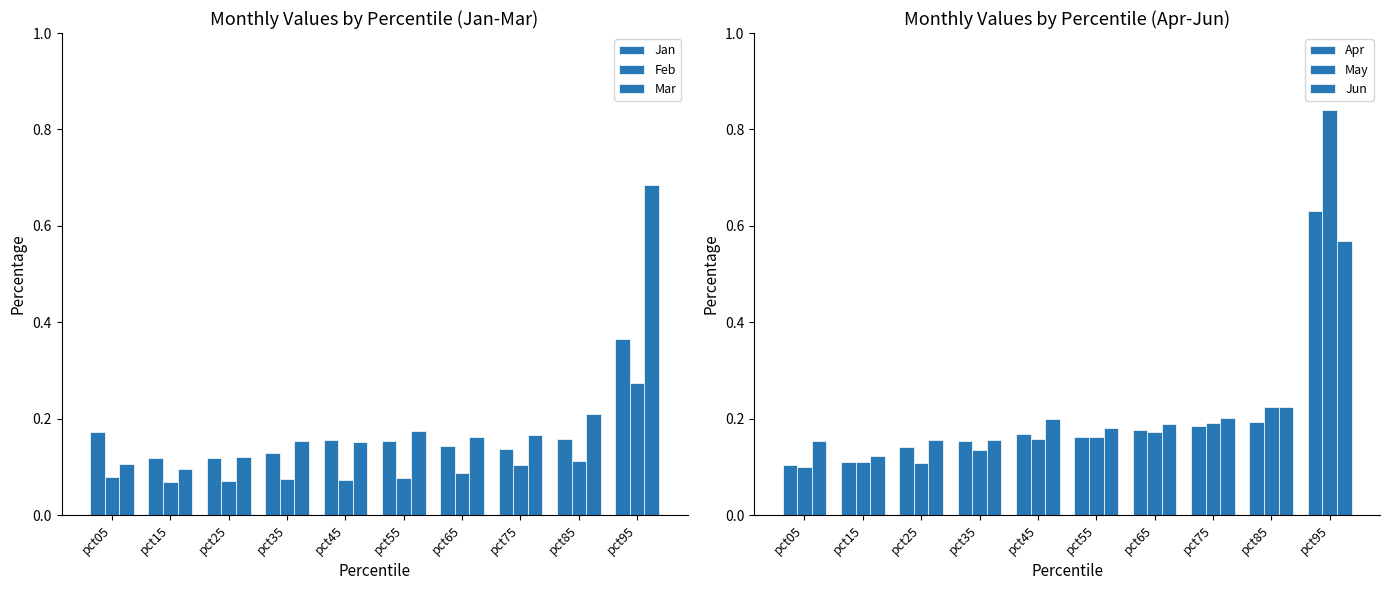

Count the Feb values in the range 0 to 1.

10